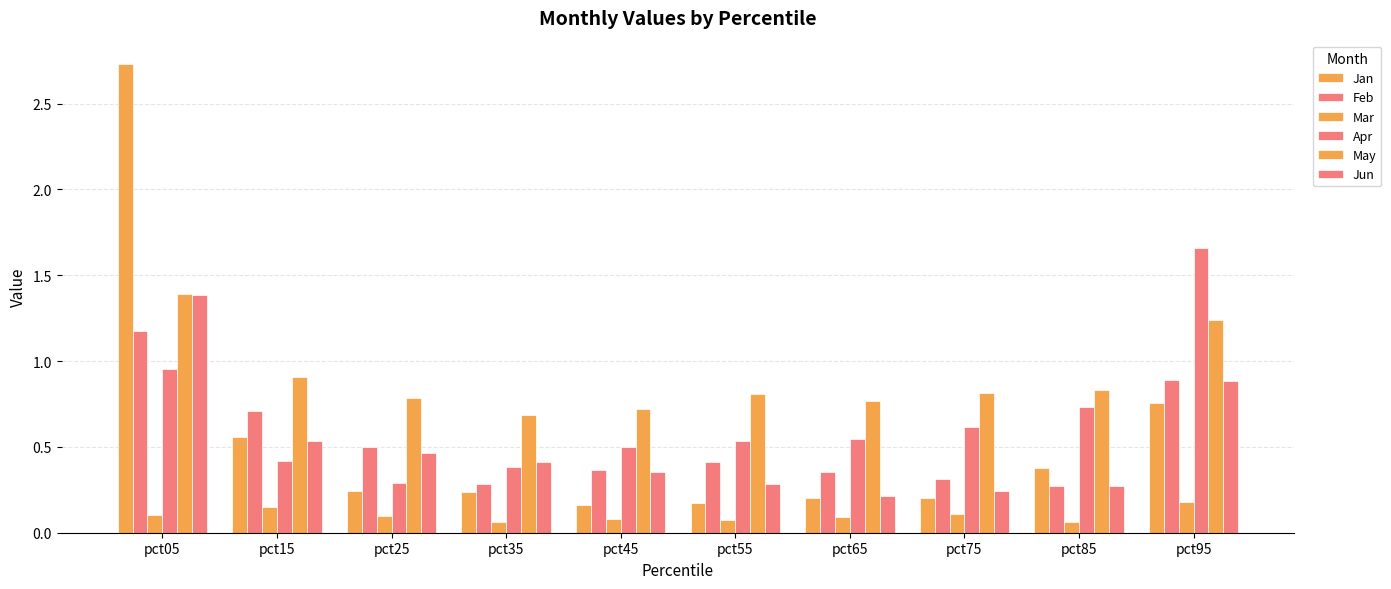

How many distinct data groups are displayed?

6